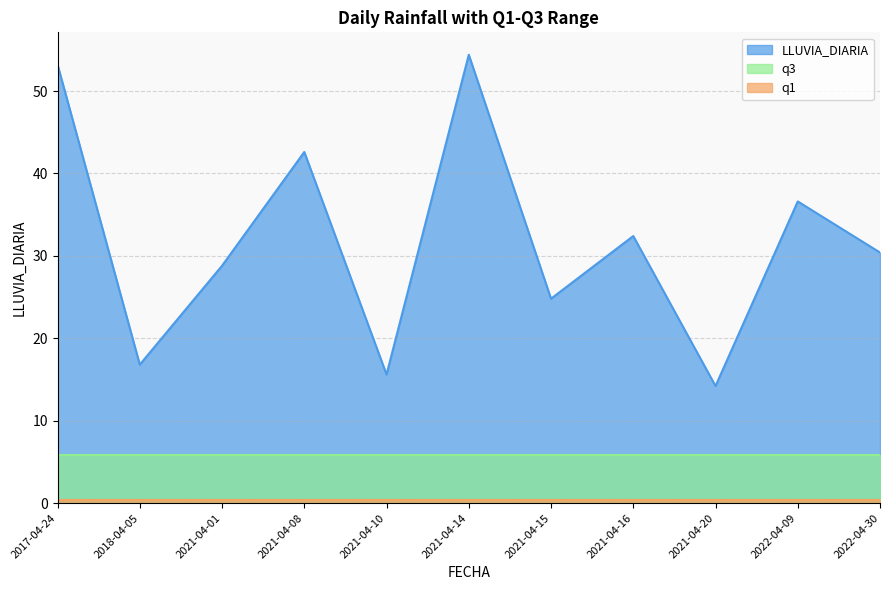

What is the total value across all series at 2017-04-24?

59.4